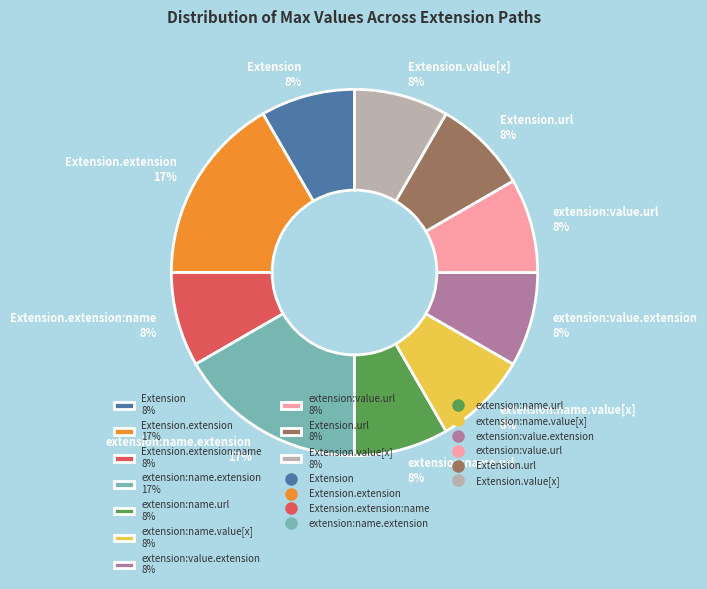

How many segments does this pie chart have?

10